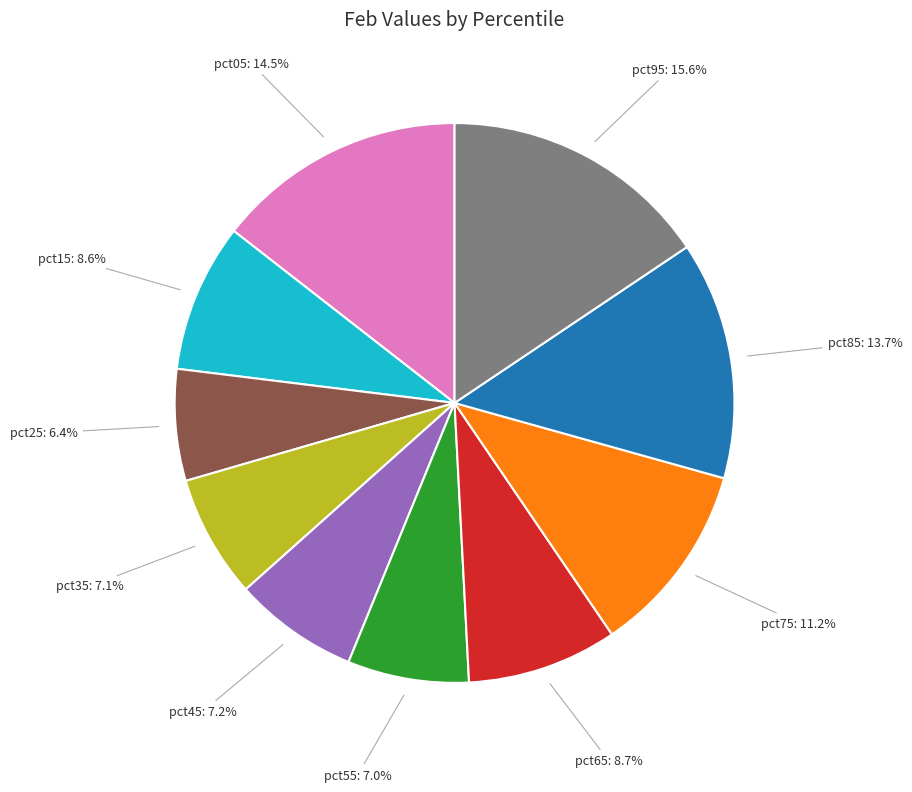

To the nearest percent, what portion does pct25 represent?

6%